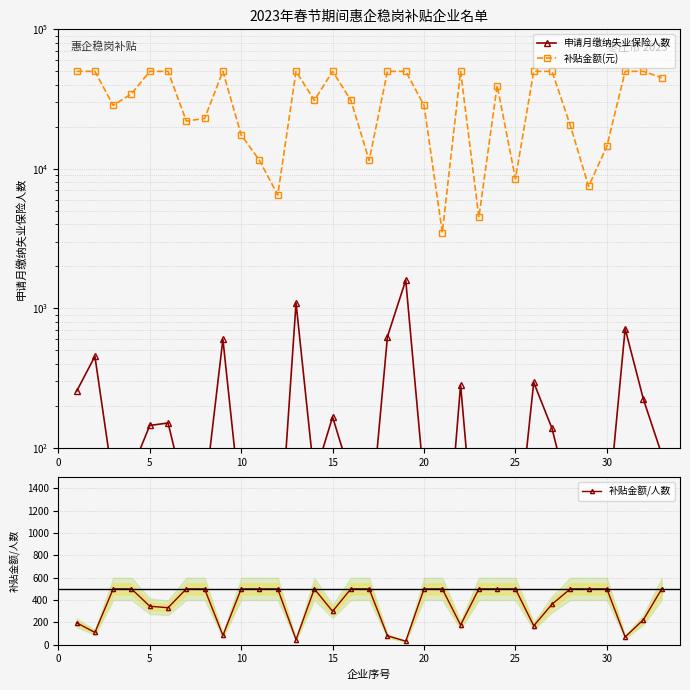

In 补贴金额(元), how many points are higher than both neighbors (excluding endpoints)?

5